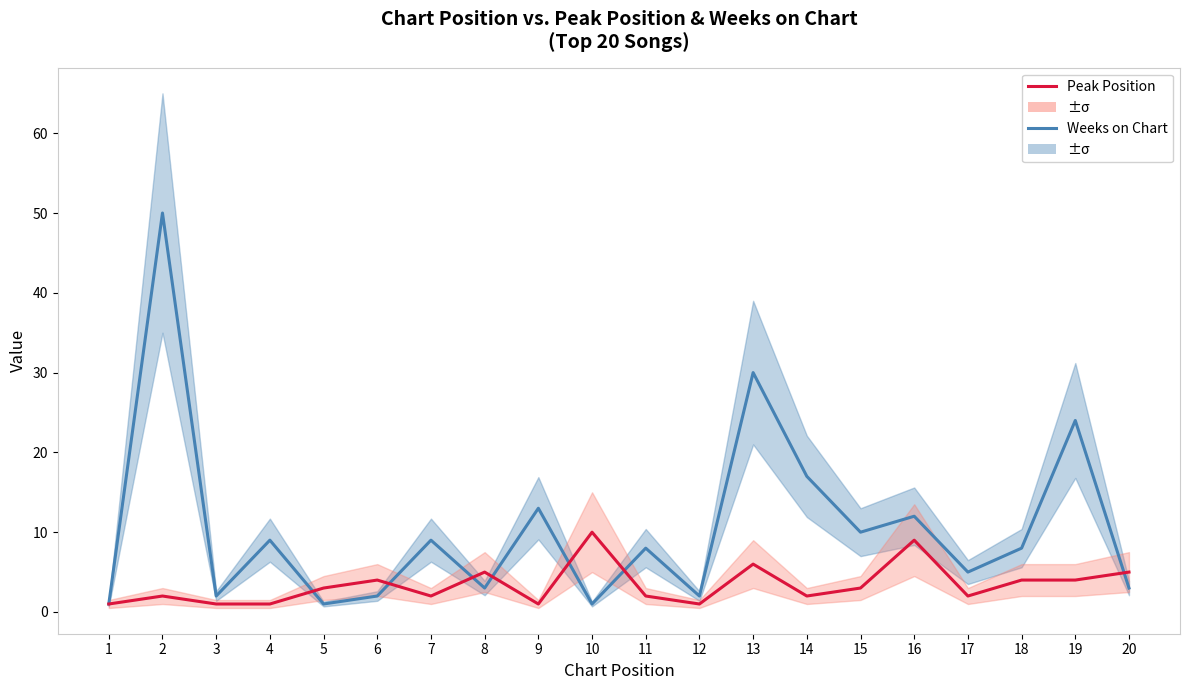

At which label does Weeks on Chart reach its peak?

2